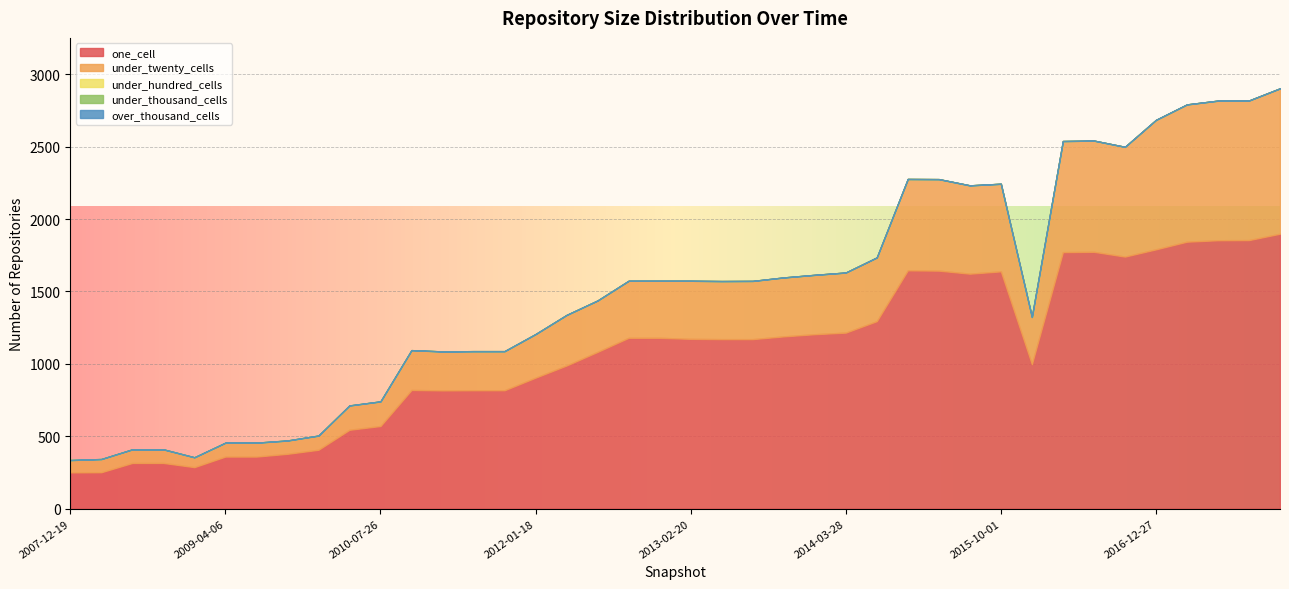

Which series has the largest range (max minus min)?

one_cell